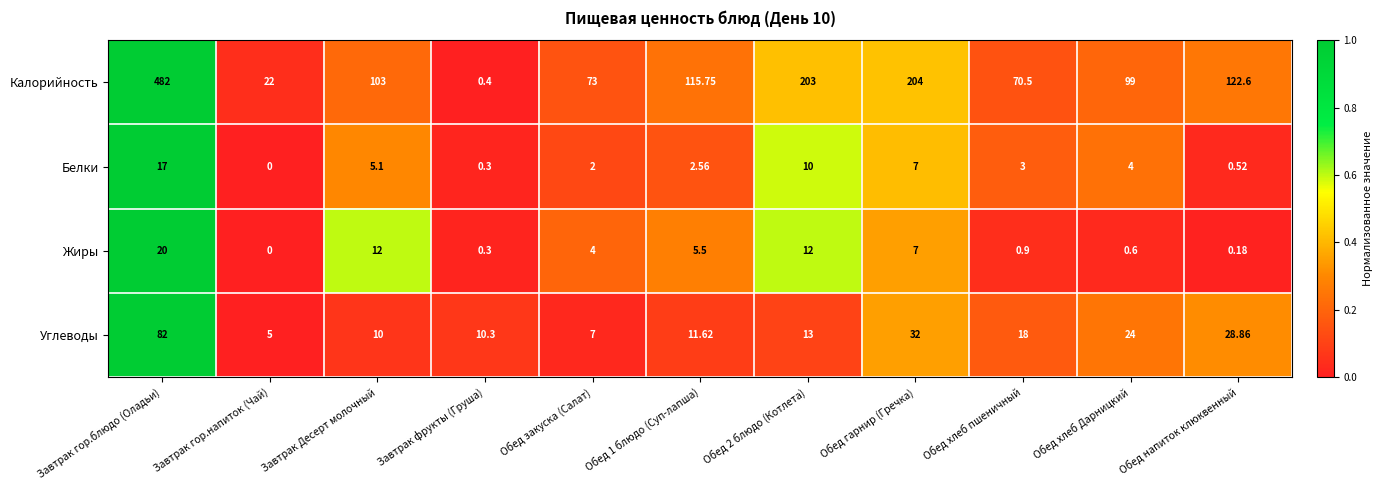

Rank the series at Обед напиток клюквенный from lowest to highest value.

Жиры, Белки, Углеводы, Калорийность